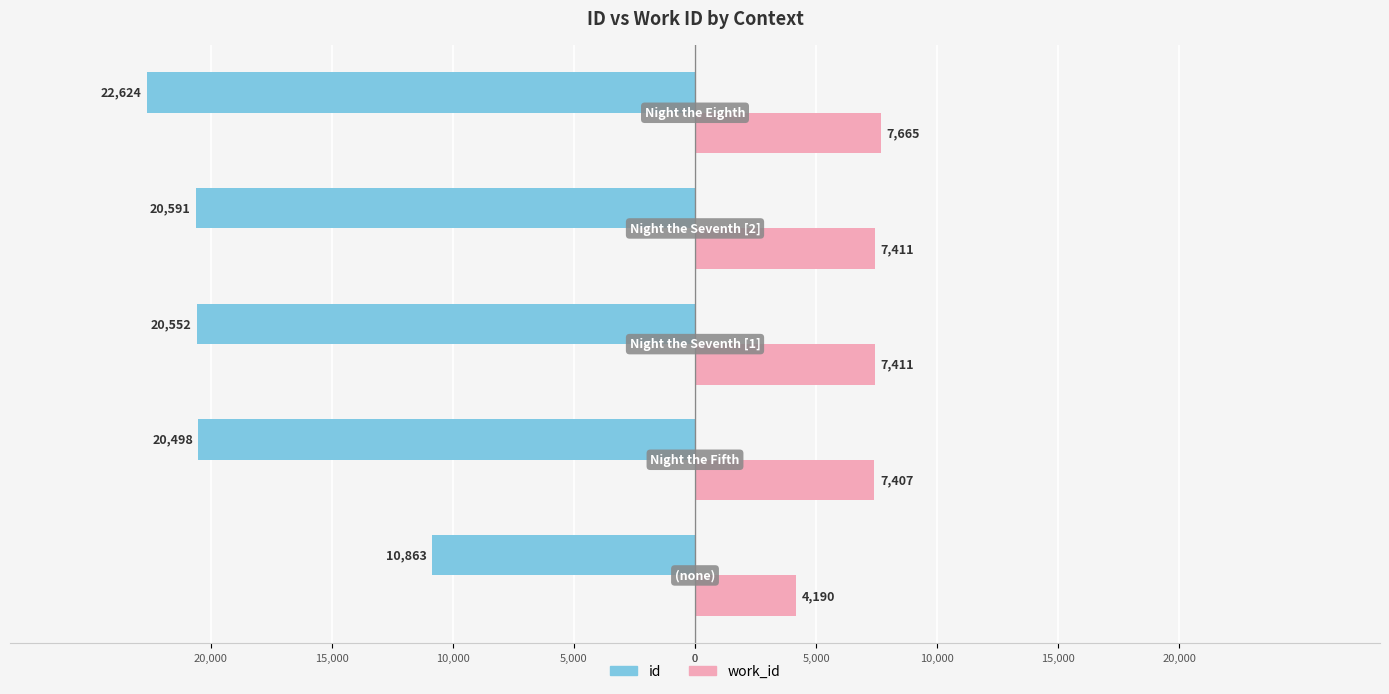

Reading left to right, transcribe all the data shown in this chart.

id: -10863	-20498	-20552	-20591	-22624
work_id: 4190	7407	7411	7411	7665